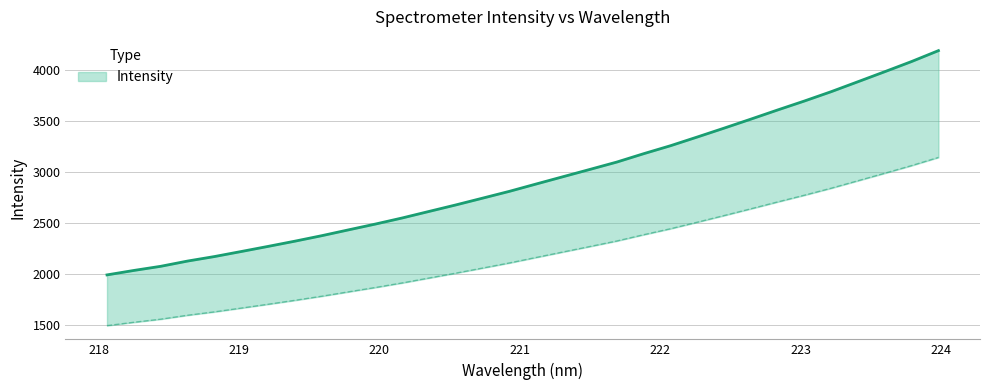

Does the chart display data point markers on the line(s)?

No